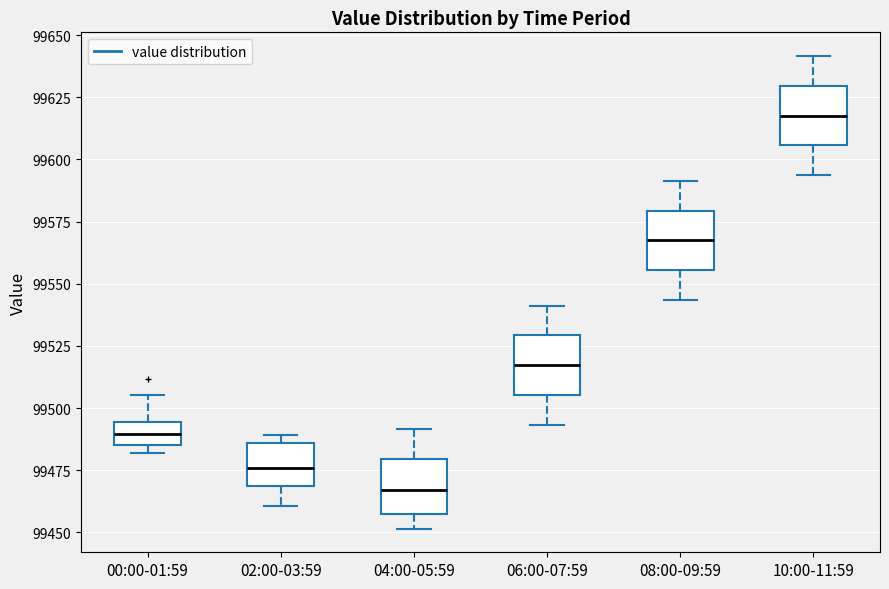

Which box has the highest median line?

10:00-11:59